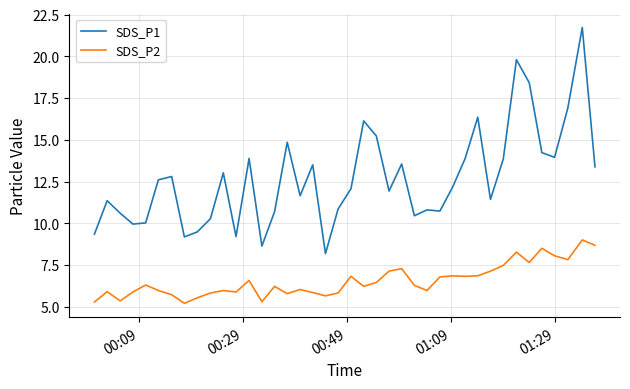

What are all the series names shown in the legend?

SDS_P1, SDS_P2